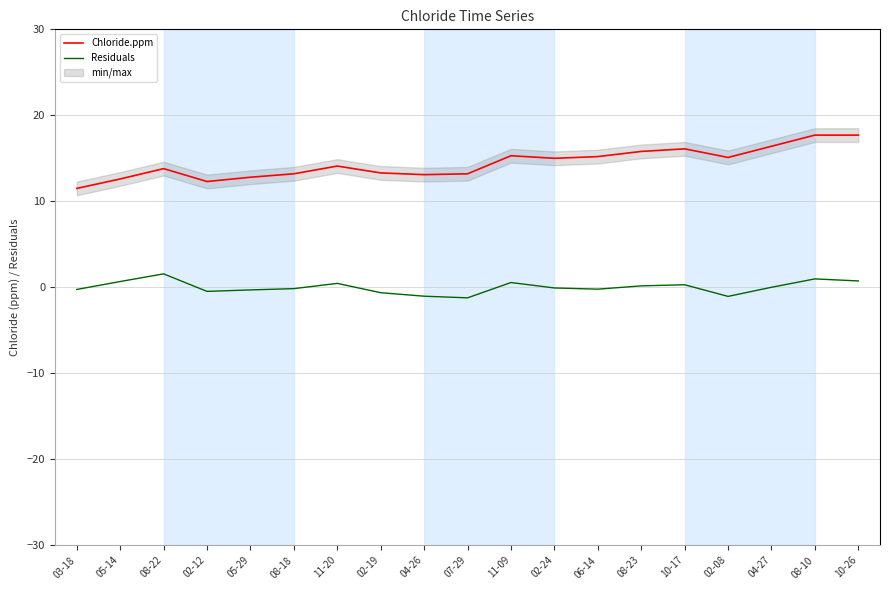

List the labels in order of Residuals value, largest first.

08-22, 08-10, 10-26, 05-14, 11-09, 11-20, 10-17, 08-23, 04-27, 02-24, 08-18, 06-14, 03-18, 05-29, 02-12, 02-19, 04-26, 02-08, 07-29